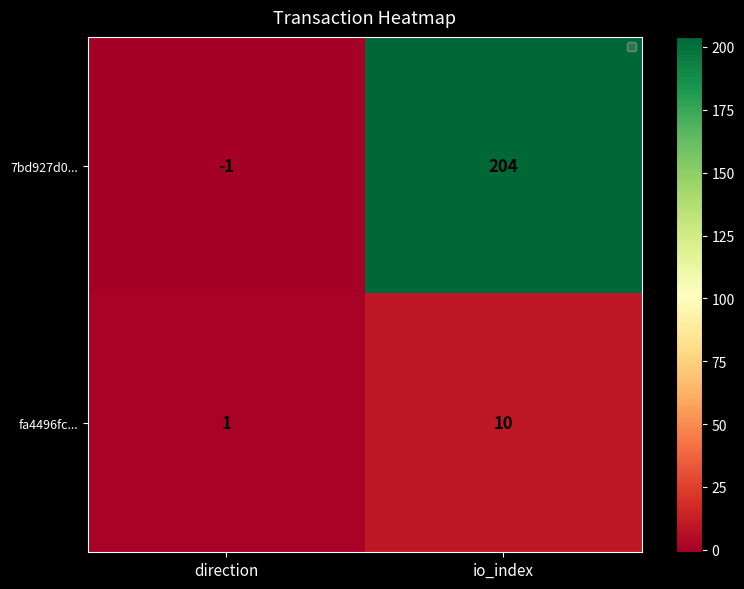

How many distinct data groups are displayed?

2